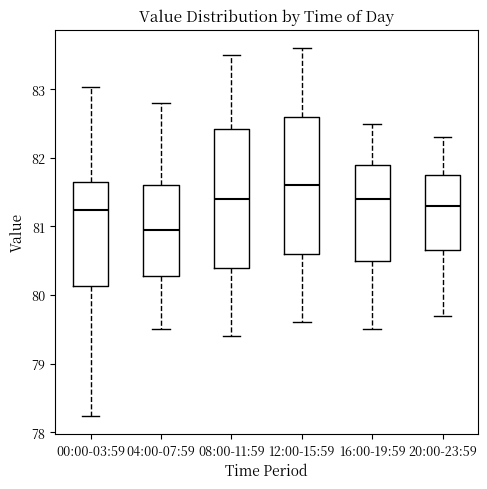

Where does the upper whisker of the box for 16:00-19:59 end on the y-axis? The values are not printed on the chart, so give them approximately, as read against the axis.

82.5